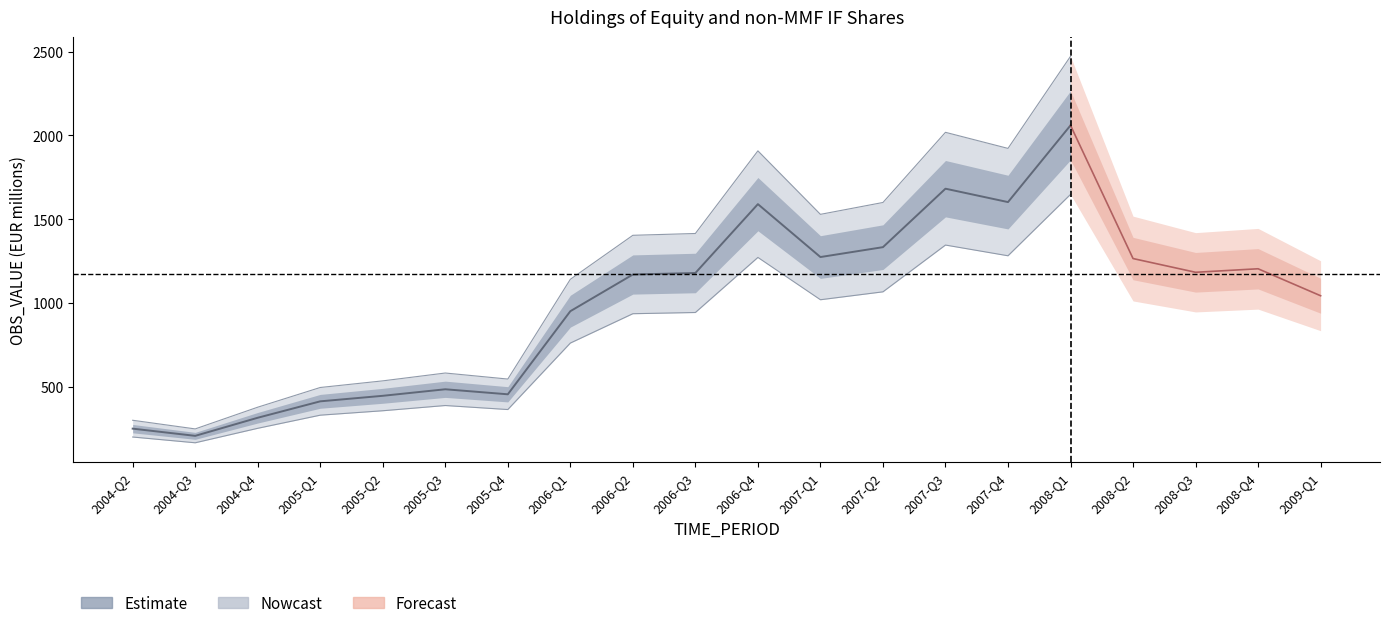

Rank the categories by value from lowest to highest.

2004-Q3, 2004-Q2, 2004-Q4, 2005-Q1, 2005-Q2, 2005-Q4, 2005-Q3, 2006-Q1, 2009-Q1, 2006-Q2, 2006-Q3, 2008-Q3, 2008-Q4, 2008-Q2, 2007-Q1, 2007-Q2, 2006-Q4, 2007-Q4, 2007-Q3, 2008-Q1